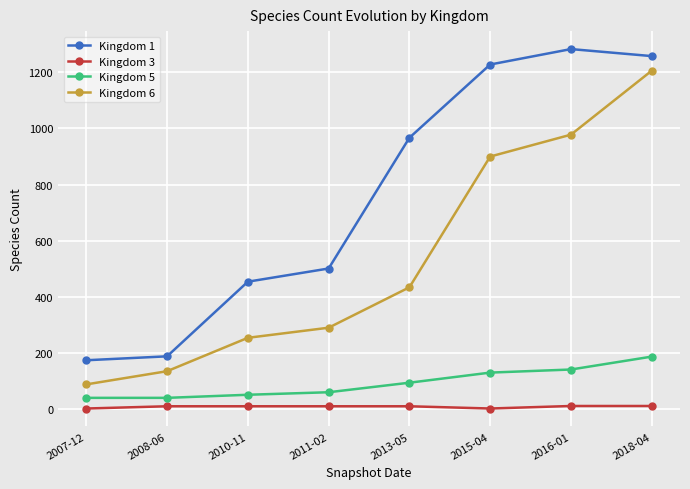

What is the value of the Kingdom 3 point at the 3rd from the left?

10